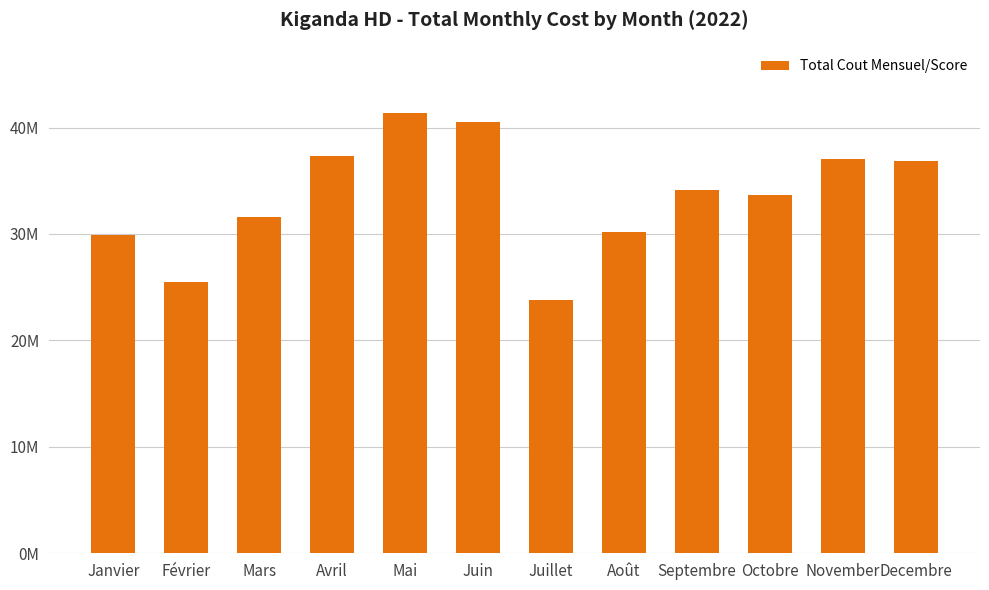

Rank the categories by value from highest to lowest.

Mai, Juin, Avril, November, Decembre, Septembre, Octobre, Mars, Août, Janvier, Février, Juillet